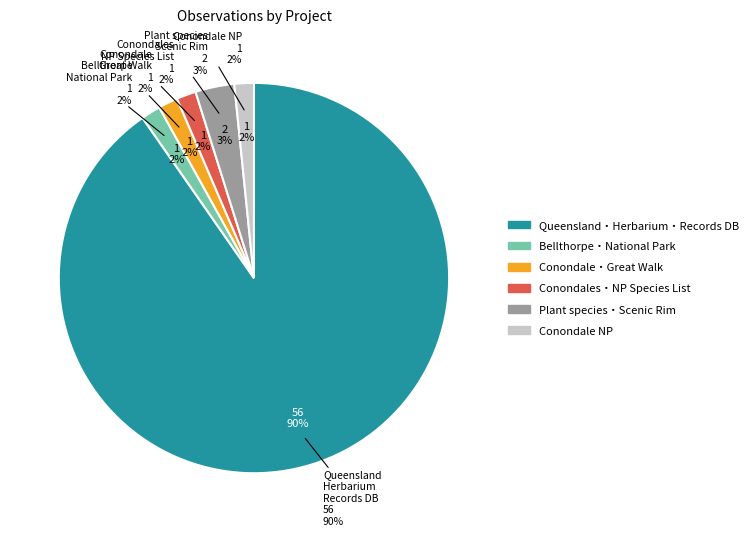

To the nearest percent, what is the difference between the Plant species of the Scenic Rim and Bellthorpe National Park slice percentages?

2%